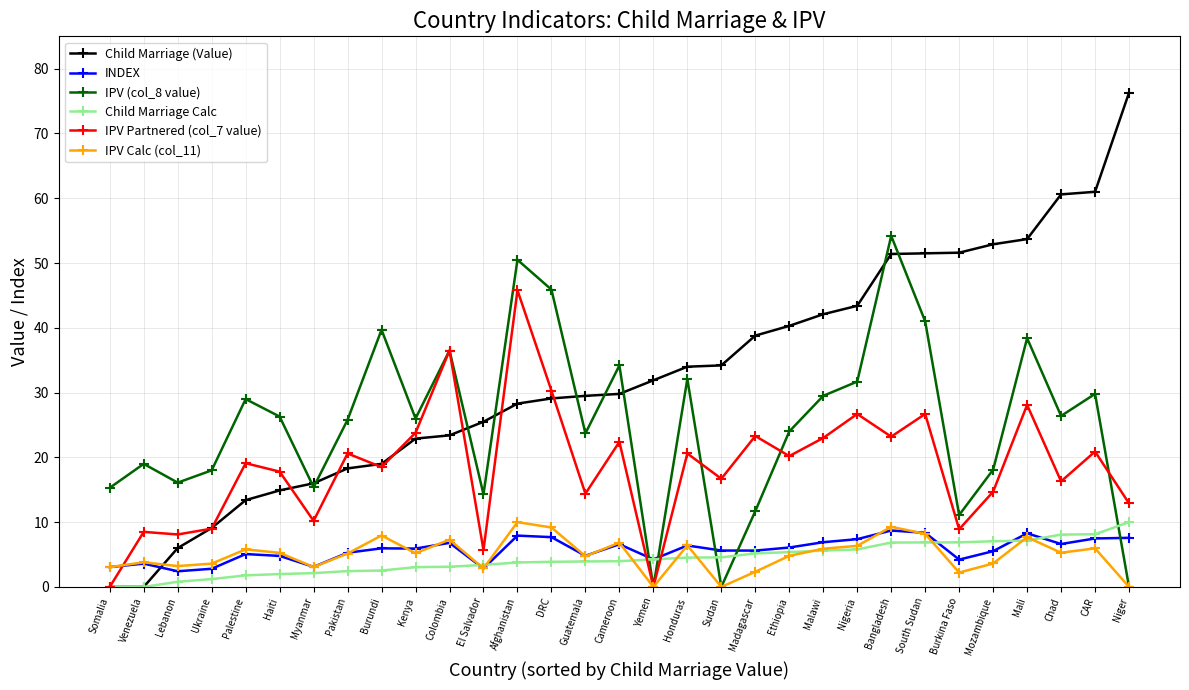

Count the number of data series in this chart.

6